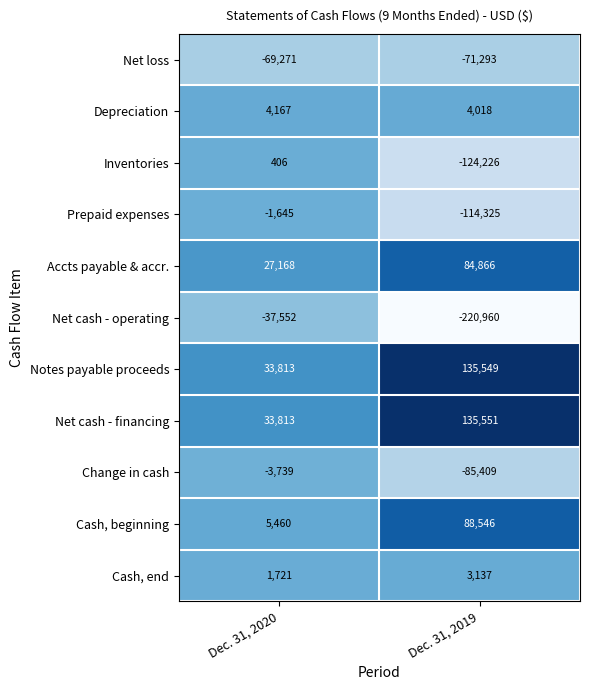

What is the greatest value displayed?

135551